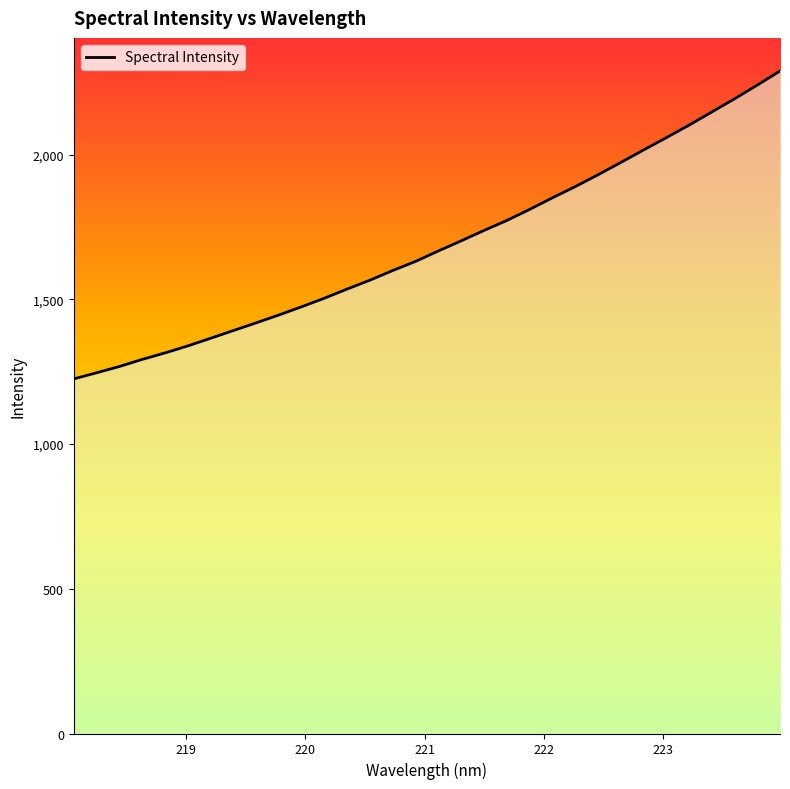

Which label corresponds to the smallest value in the chart?

218.0596